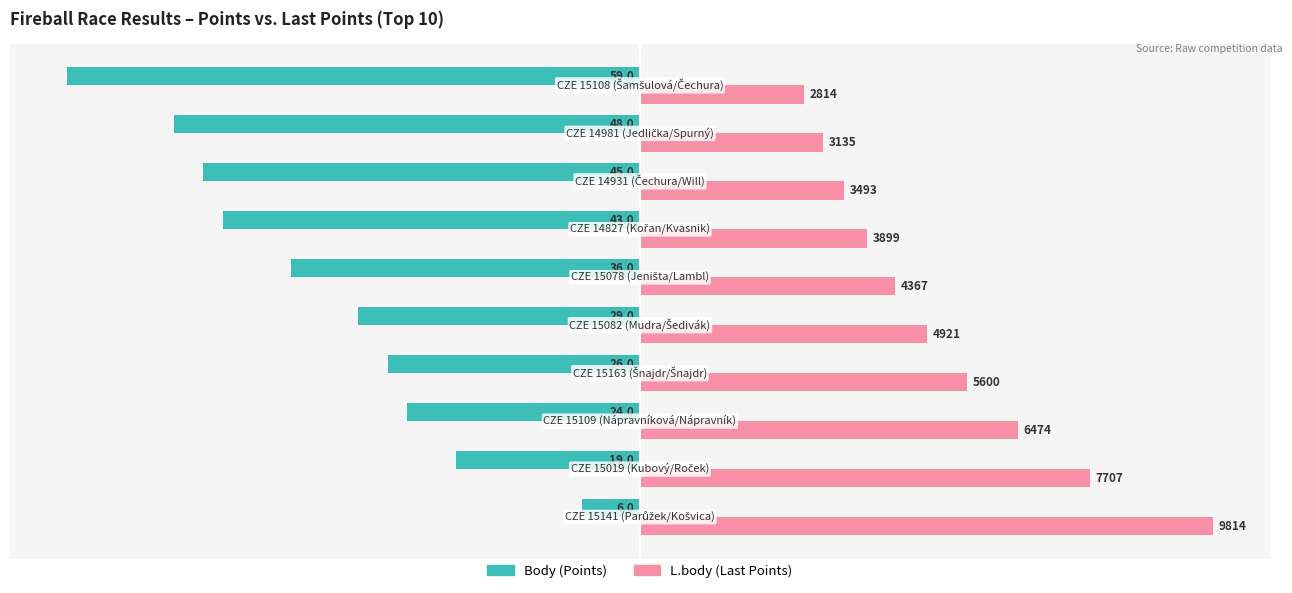

What are all the series names shown in the legend?

Body (Points), L.body (Last Points)